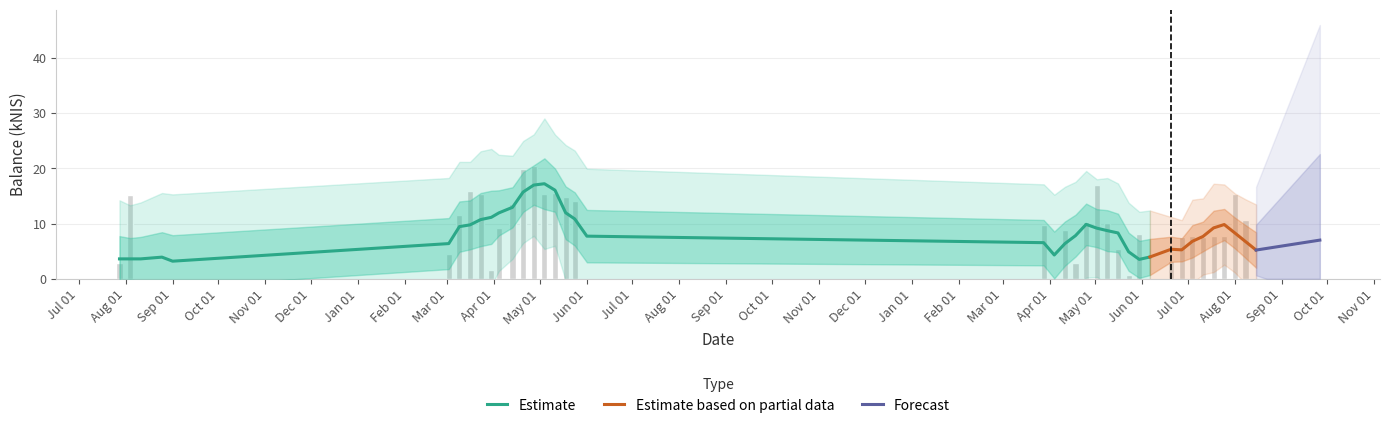

How many bars are there in total?

39